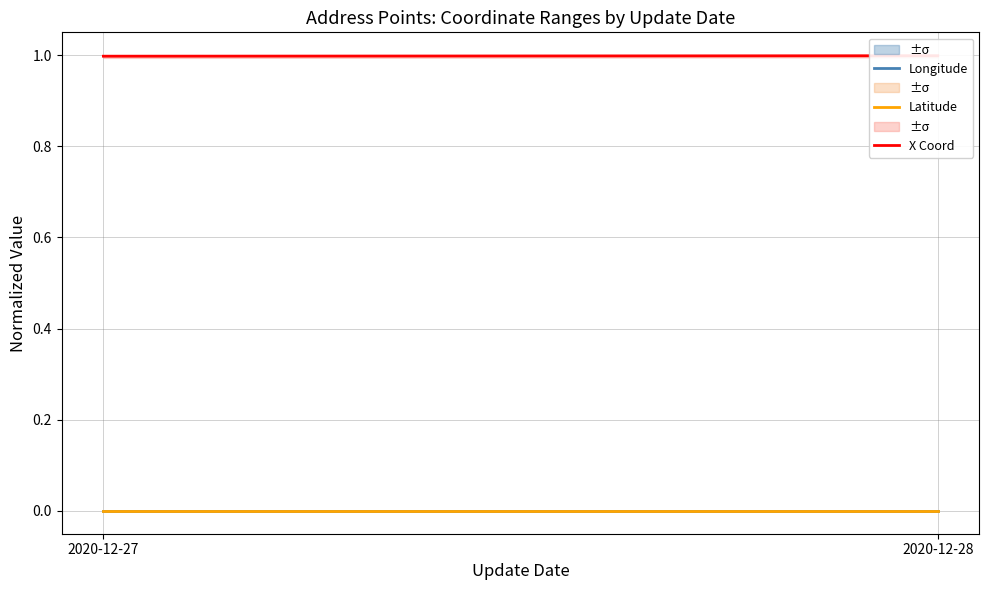

Rank the series by their maximum value, from highest to lowest.

X Coord, Latitude, Longitude